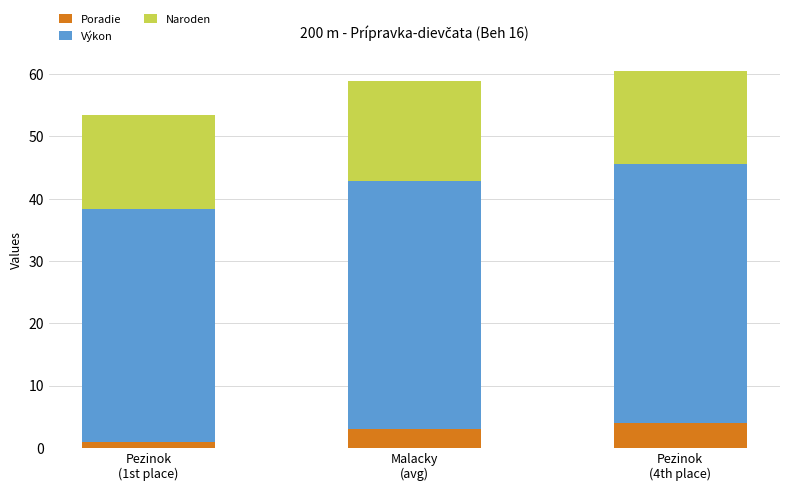

What is the maximum value for Poradie?

4.0